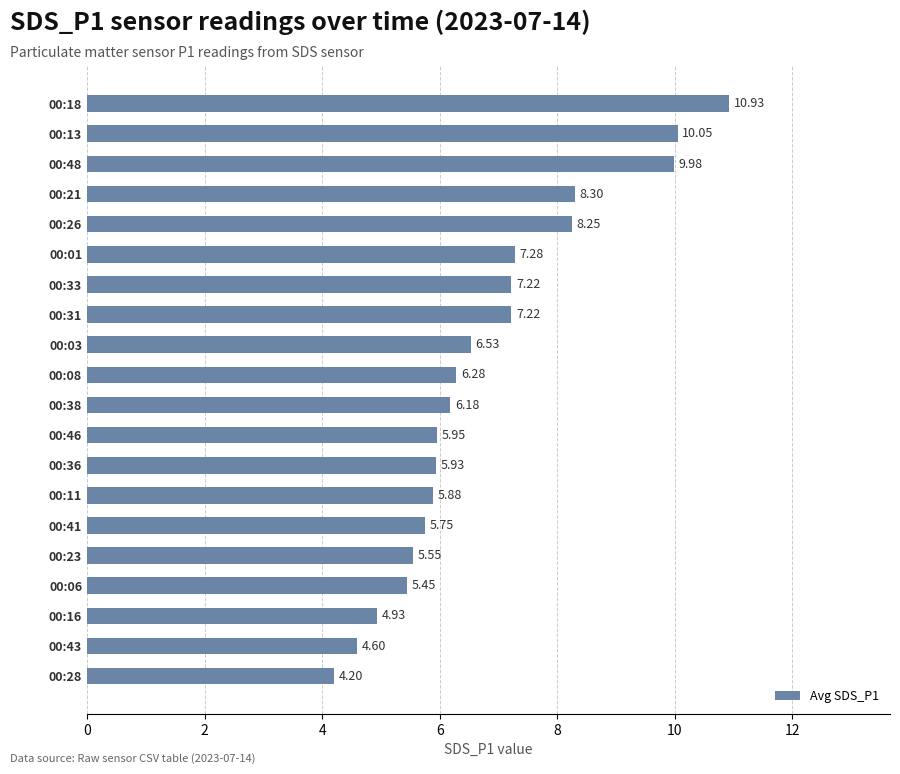

Between 00:23 and 00:38, which is larger?

00:38